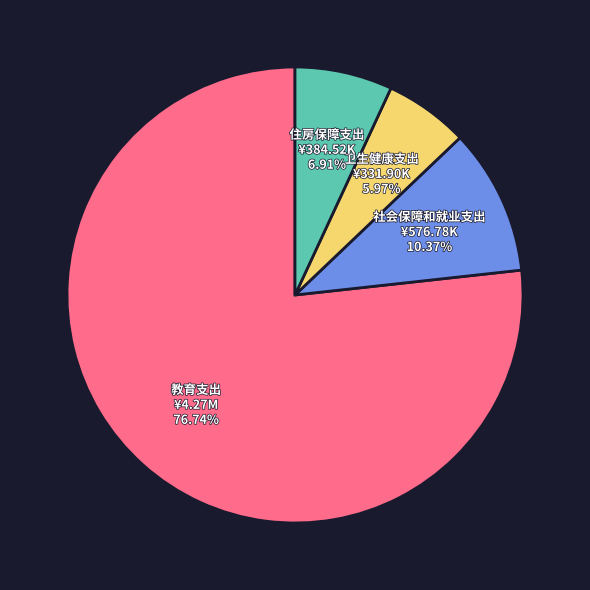

Does any single category account for the majority?

Yes